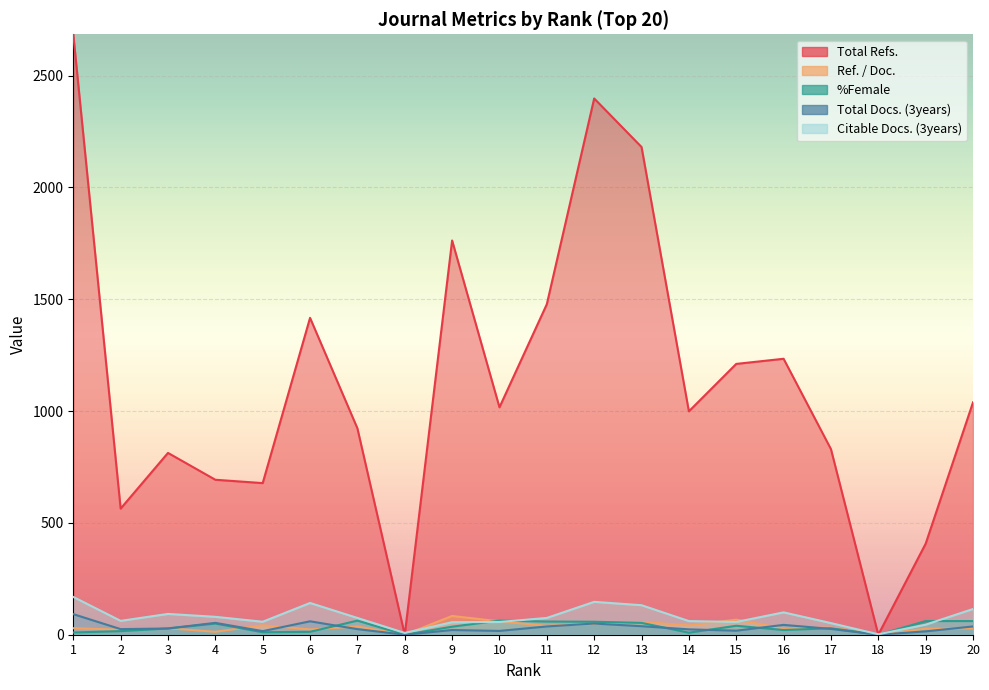

How many values in the Total Docs. (3years) series are below 26?

10